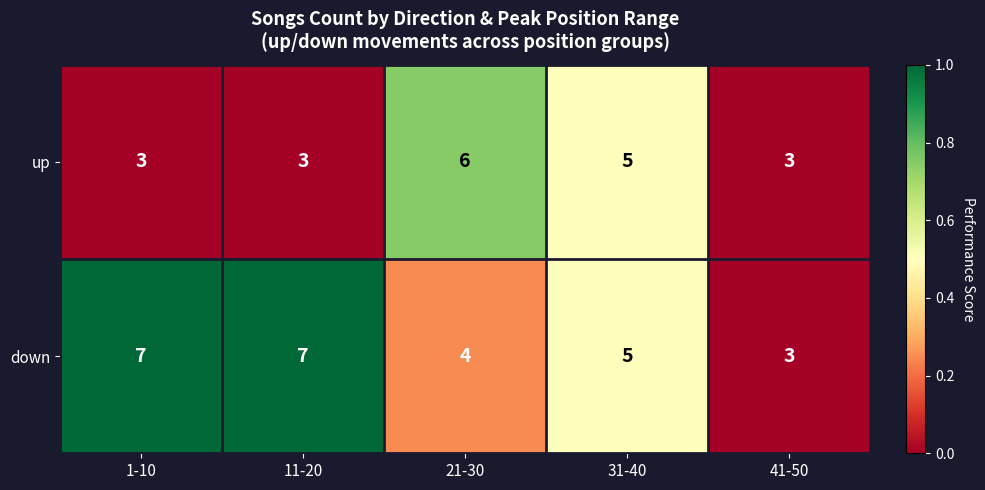

The down series shows 3 at 41-50. True or false?

True